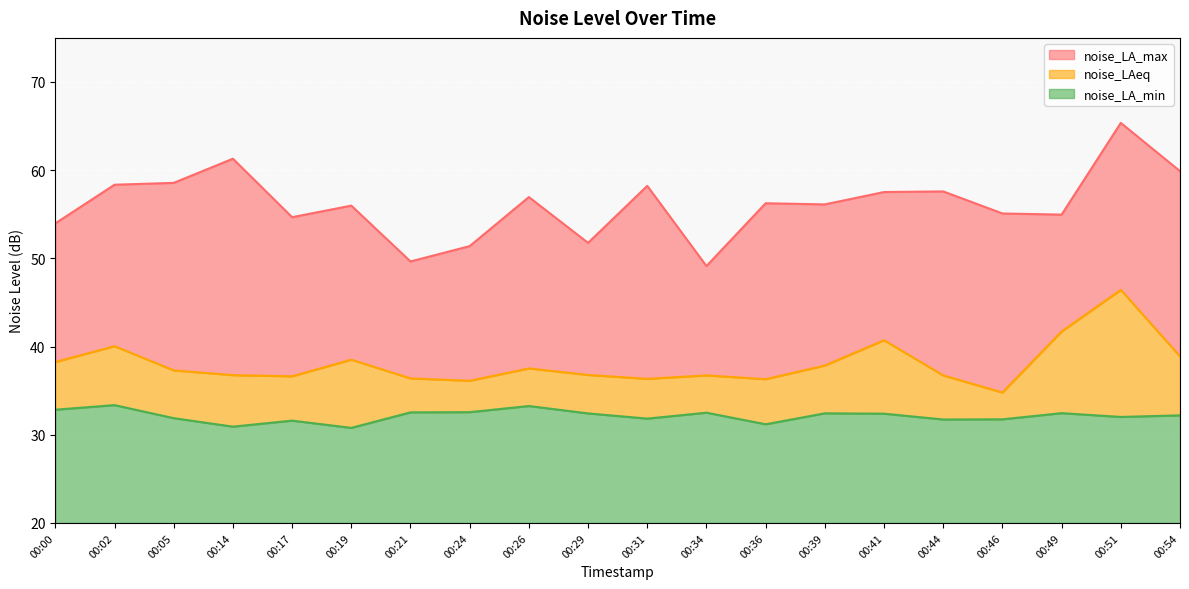

Reading right to left, transcribe all the data shown in this chart.

noise_LA_max: 00:54=59.9	00:51=65.4	00:49=55.0	00:46=55.1	00:44=57.6	00:41=57.5	00:39=56.1	00:36=56.2	00:34=49.1	00:31=58.2	00:29=51.8	00:26=57.0	00:24=51.4	00:21=49.6	00:19=56.0	00:17=54.7	00:14=61.3	00:05=58.6	00:02=58.4	00:00=54.0
noise_LAeq: 00:54=38.9	00:51=46.4	00:49=41.7	00:46=34.8	00:44=36.7	00:41=40.7	00:39=37.9	00:36=36.3	00:34=36.7	00:31=36.3	00:29=36.8	00:26=37.5	00:24=36.1	00:21=36.4	00:19=38.5	00:17=36.6	00:14=36.8	00:05=37.3	00:02=40.0	00:00=38.2
noise_LA_min: 00:54=32.2	00:51=32.0	00:49=32.5	00:46=31.8	00:44=31.7	00:41=32.4	00:39=32.4	00:36=31.2	00:34=32.5	00:31=31.8	00:29=32.4	00:26=33.3	00:24=32.6	00:21=32.5	00:19=30.8	00:17=31.6	00:14=30.9	00:05=31.9	00:02=33.4	00:00=32.8